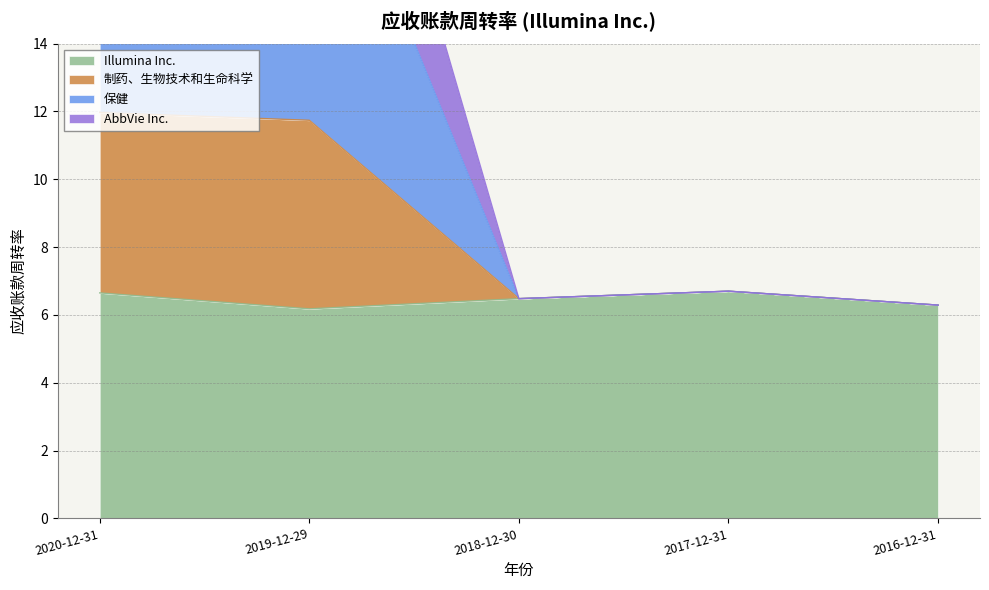

At which category does 保健 reach its first local valley?

2018-12-30